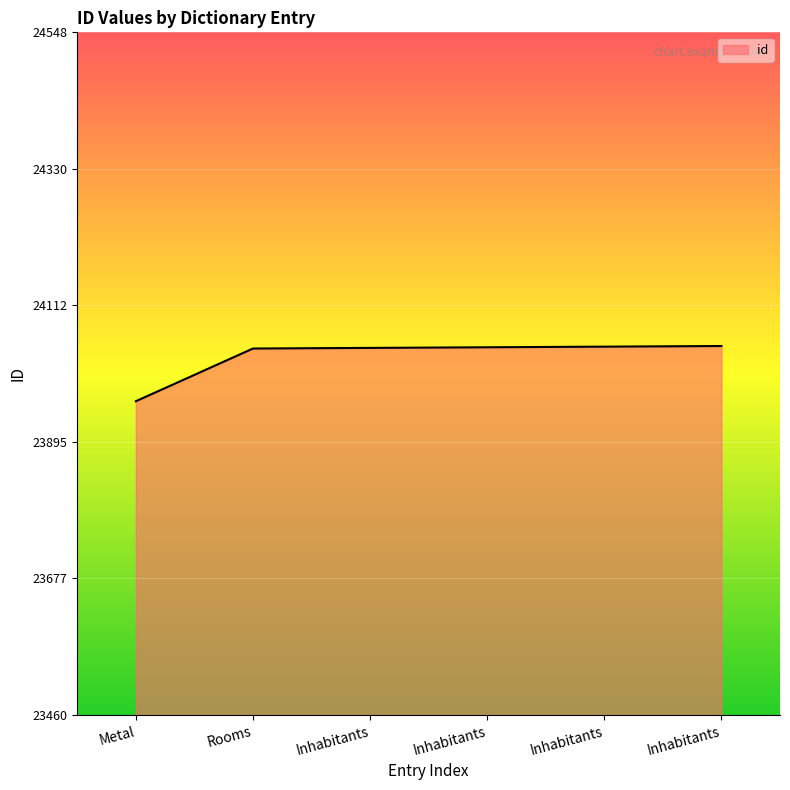

How many lines are shown in the chart?

1